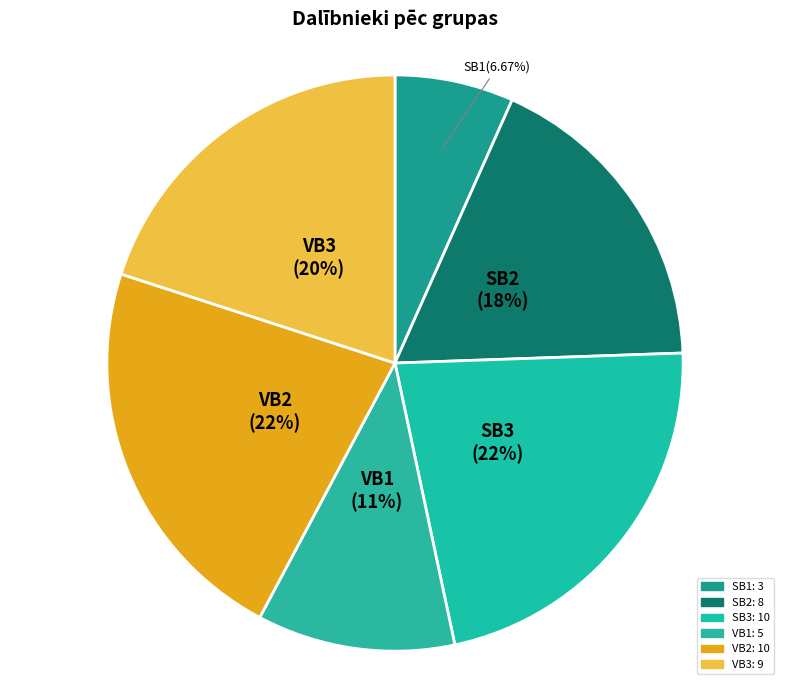

What is the smallest slice in the pie chart?

SB1